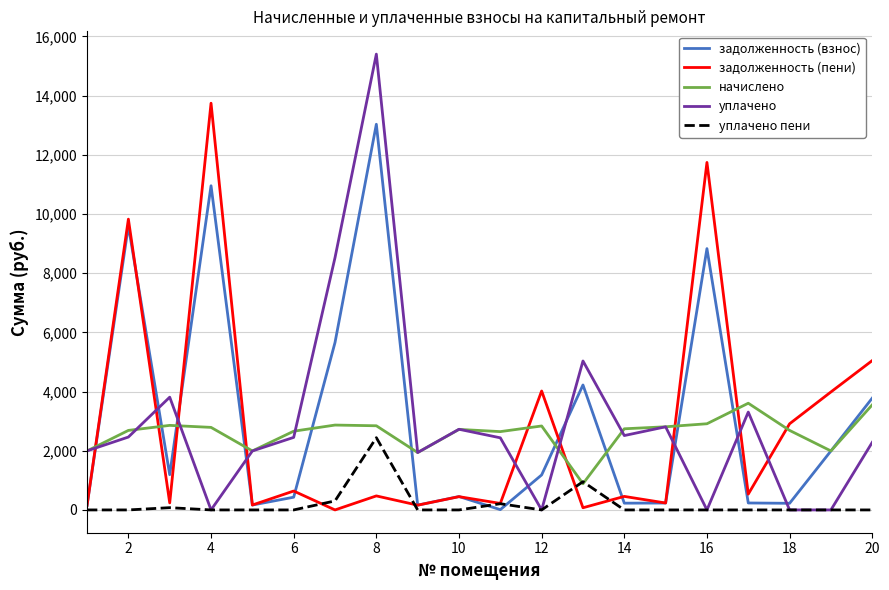

How many intersections are there between задолженность (взнос) and уплачено?

9